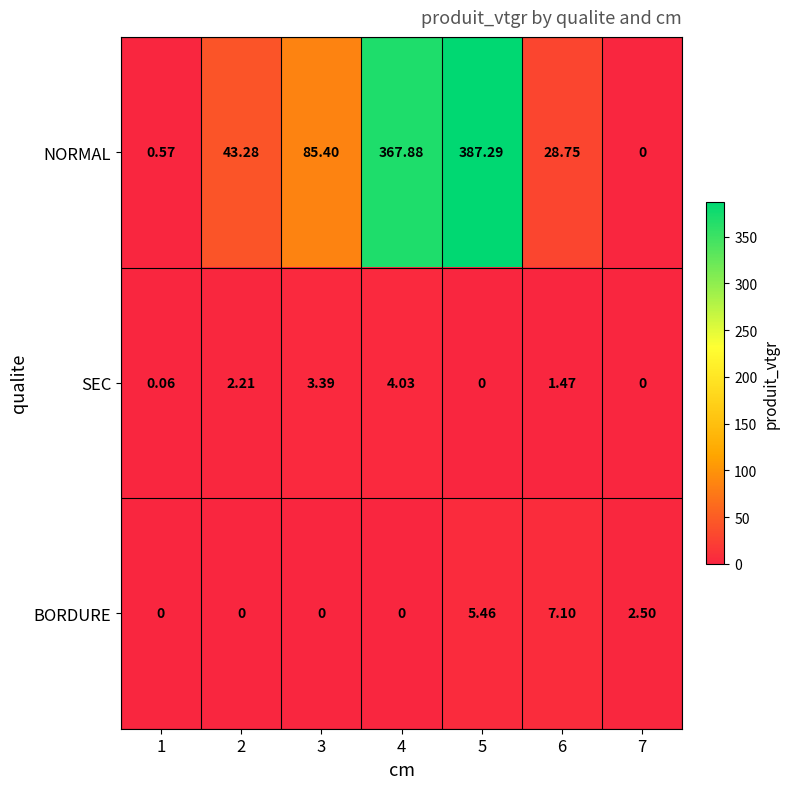

At 2, list the series in order from smallest to largest.

BORDURE, SEC, NORMAL